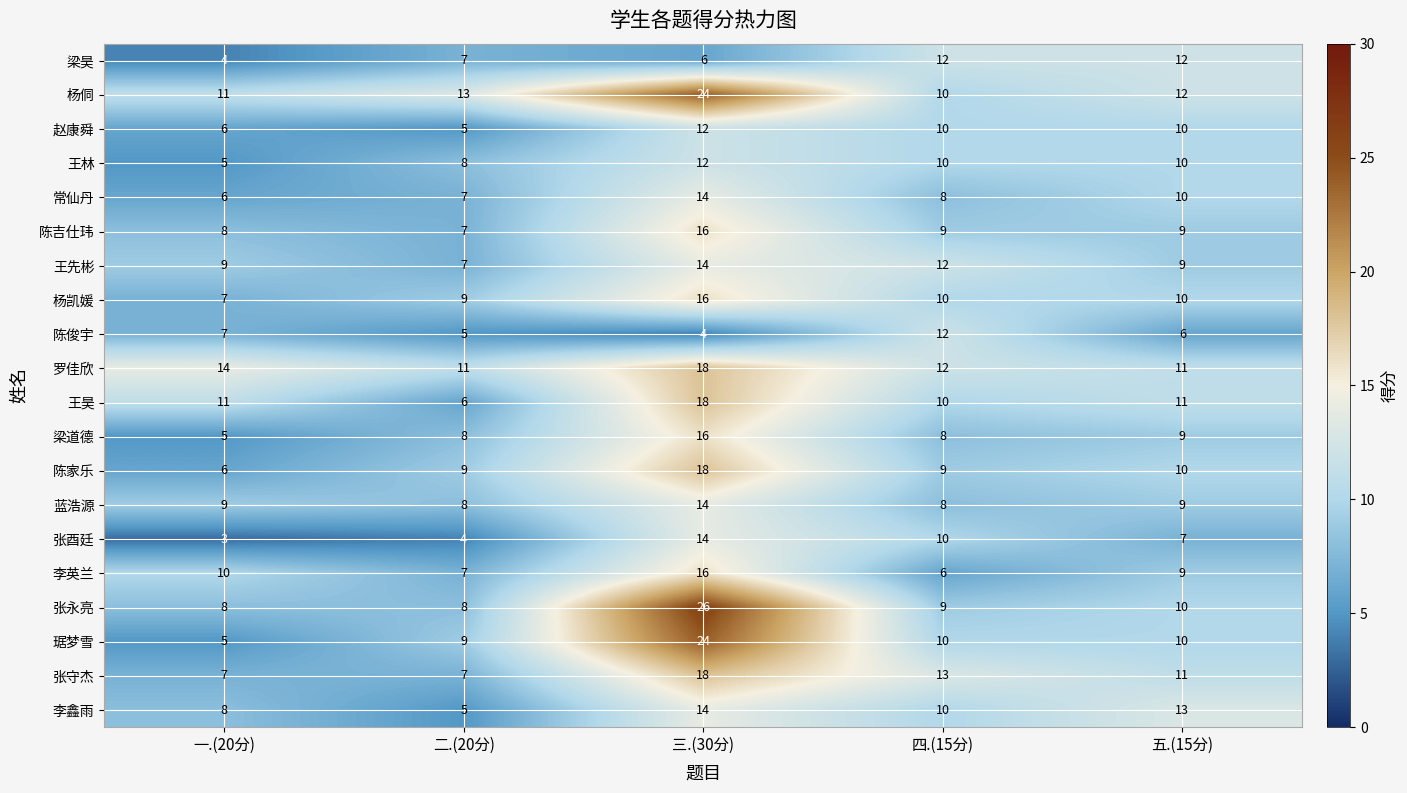

What is the total value across all series at 四.(15分)?

198